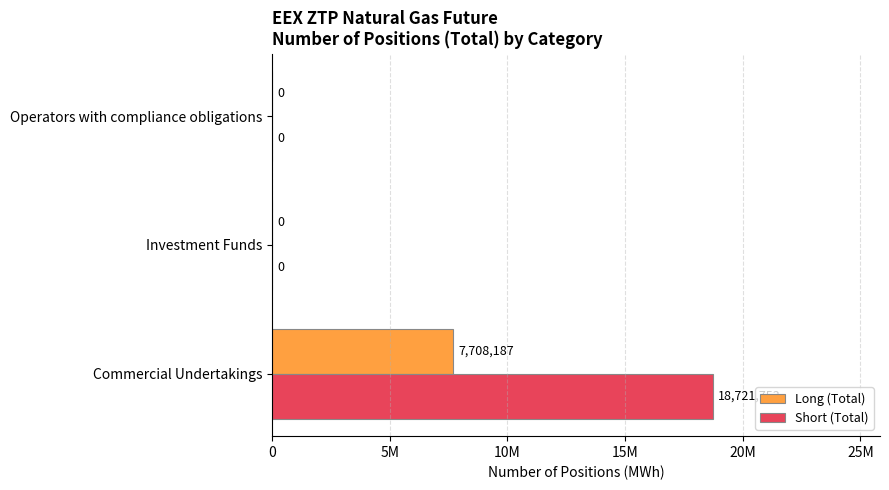

What are all the series names shown in the legend?

Long (Total), Short (Total)